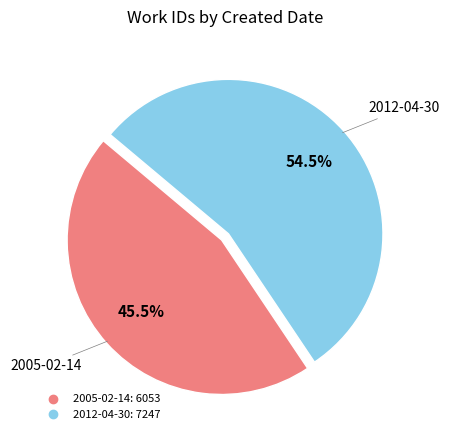

Which category has the smallest portion of the pie?

2005-02-14